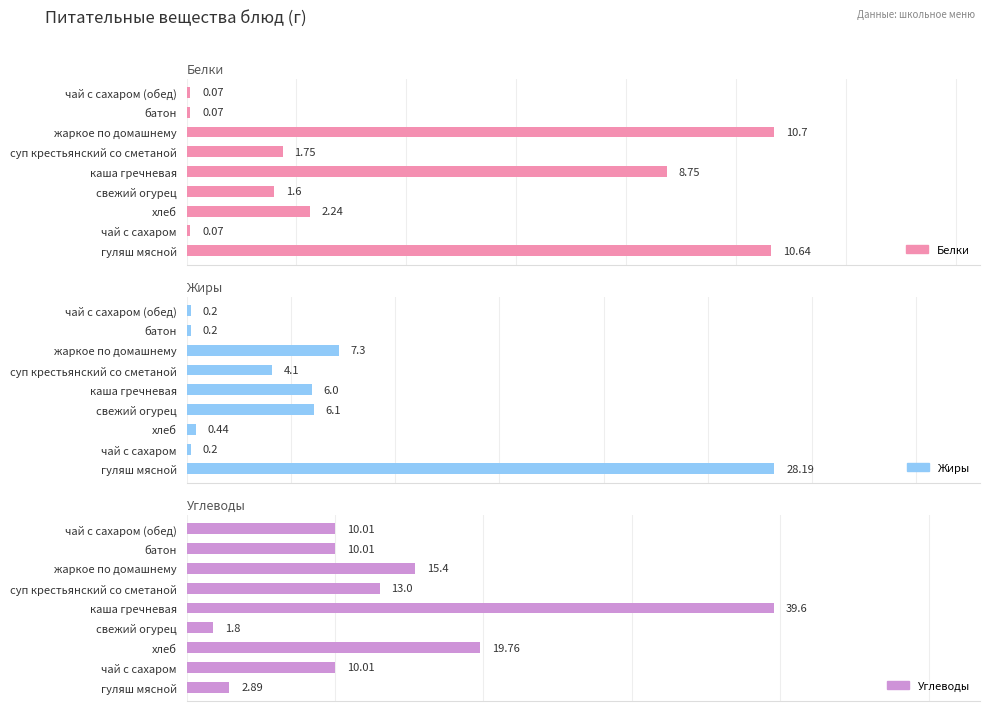

At which category is the sum across all series the highest?

каша гречневая